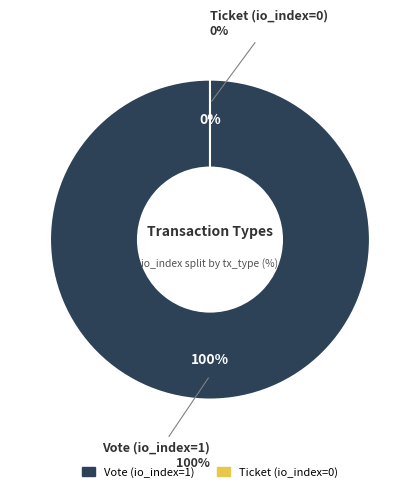

What is the smallest slice in the pie chart?

Ticket (io_index=0)